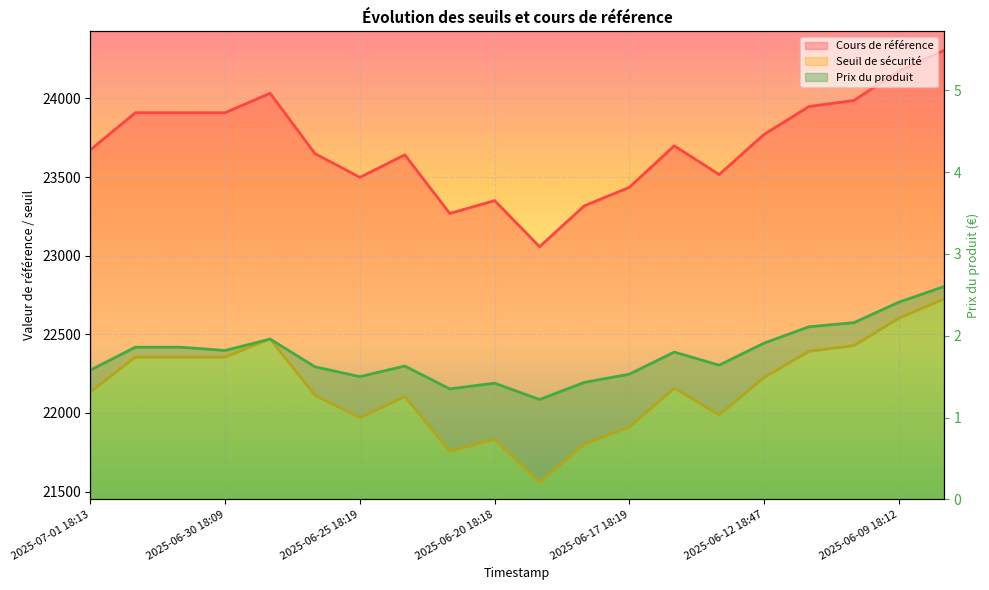

Which series has the largest range (max minus min)?

Cours de référence